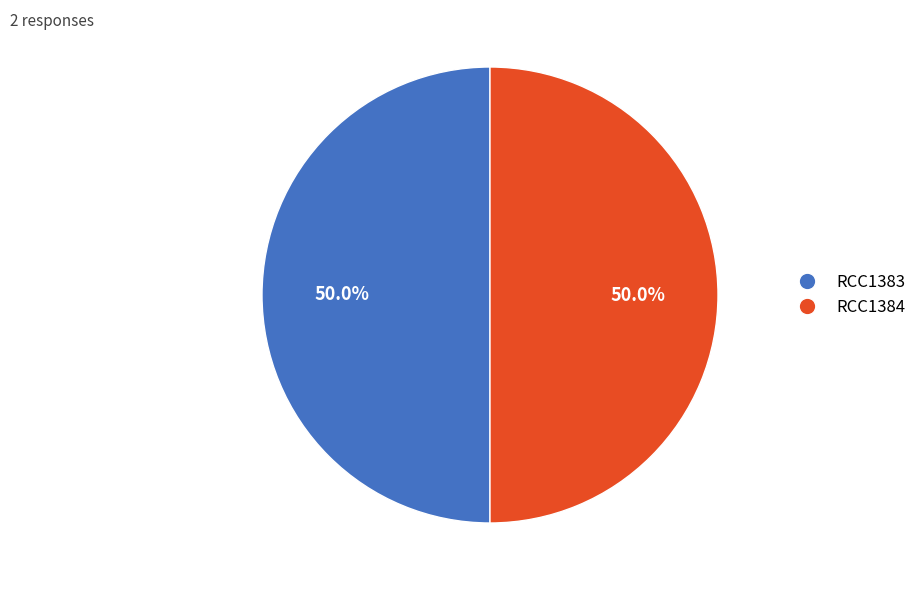

How much of the chart is everything except RCC1383?

50.0%